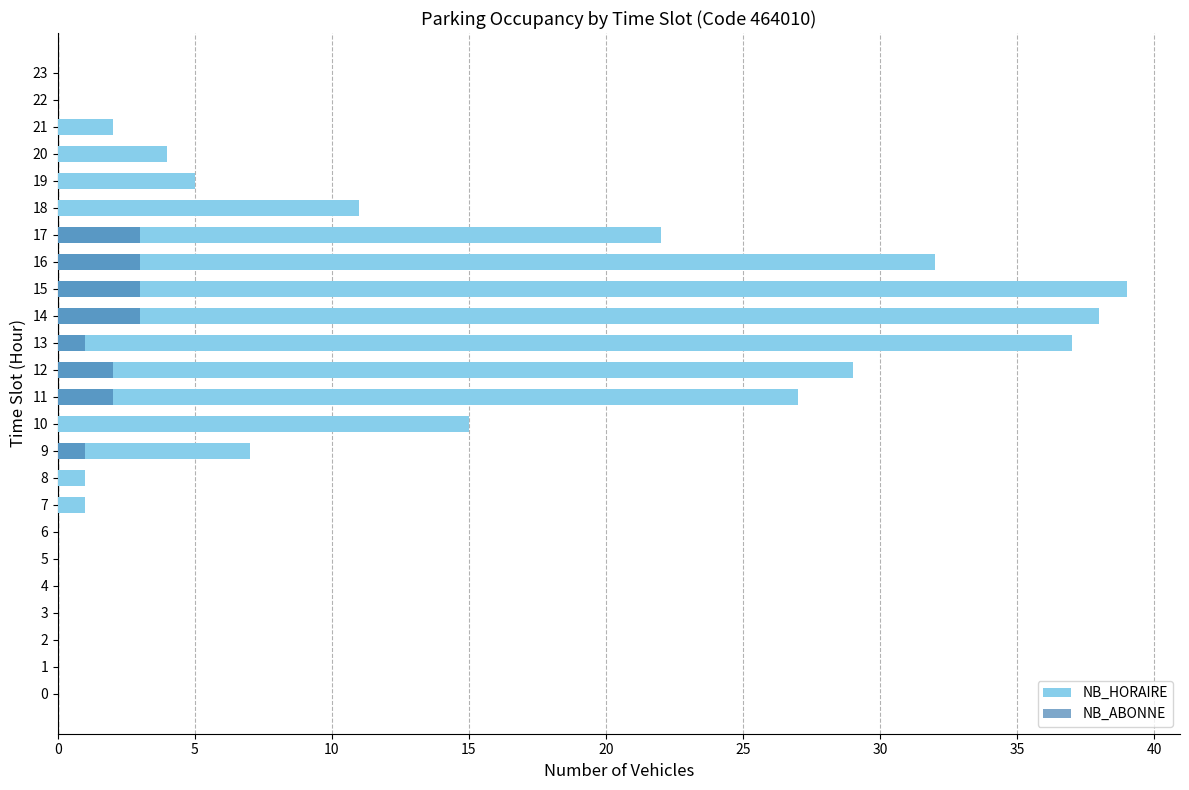

How many categories are shown in the chart?

24